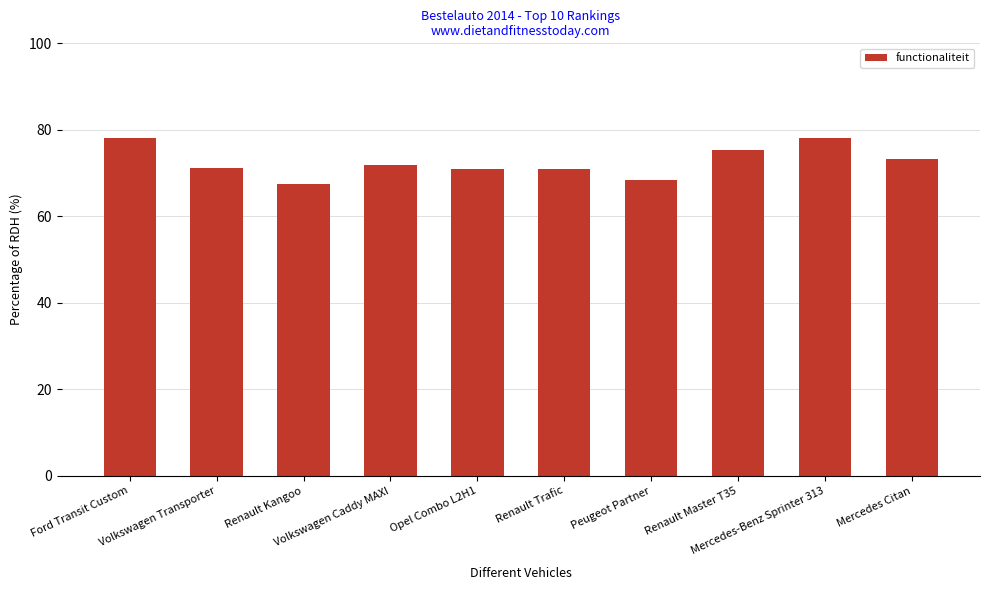

What is the difference between the maximum and minimum values?

10.6